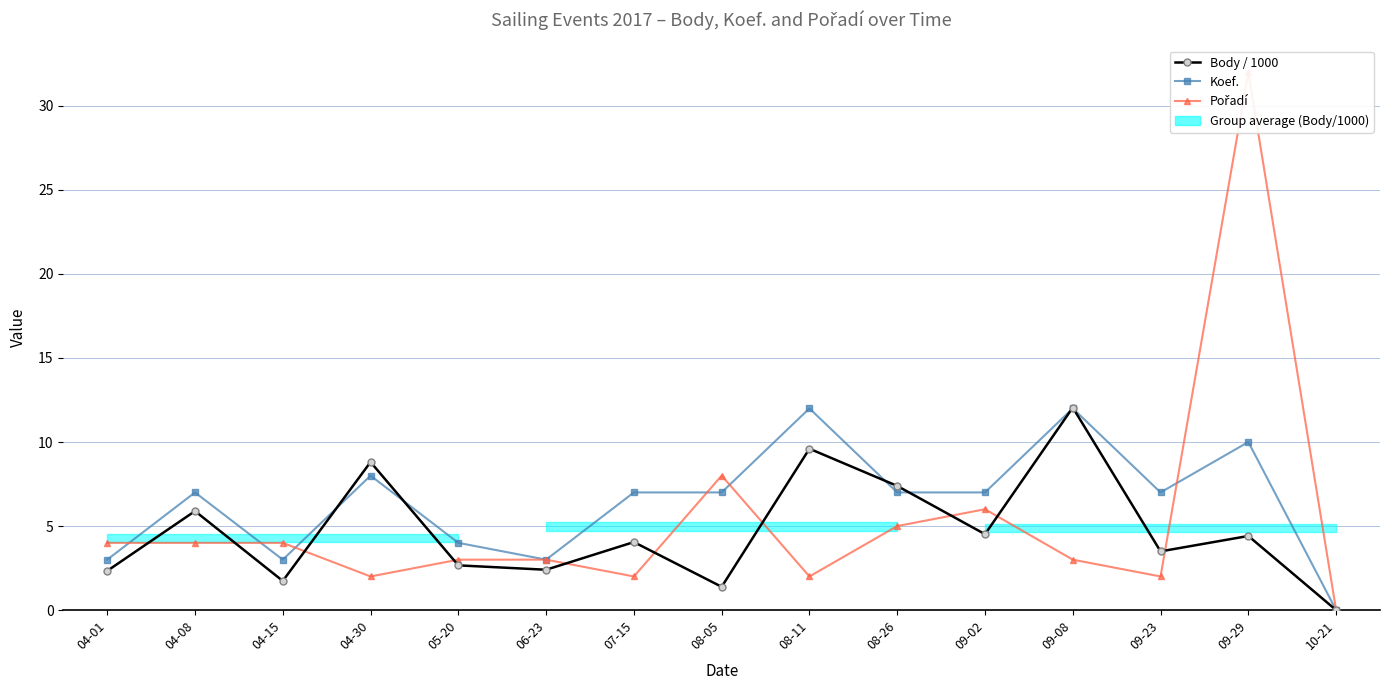

Which has a higher value, 04-01 or 05-20?

05-20